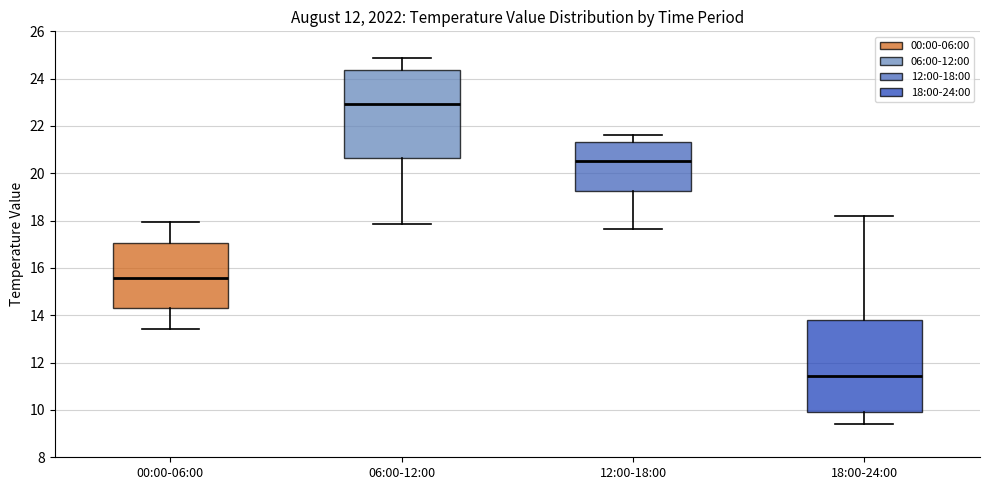

Reading left to right, read every box against the y-axis: the position of its median line, the range the box covers, and the ends of its whiskers. The values are not printed on the chart, so give them approximately, as read against the axis.

00:00-06:00: median 15.6, box 14.4 to 17.0, whiskers 13.4 to 18.0
06:00-12:00: median 23.0, box 20.6 to 24.4, whiskers 17.8 to 24.8
12:00-18:00: median 20.6, box 19.2 to 21.4, whiskers 17.6 to 21.6
18:00-24:00: median 11.4, box 10.0 to 13.8, whiskers 9.4 to 18.2